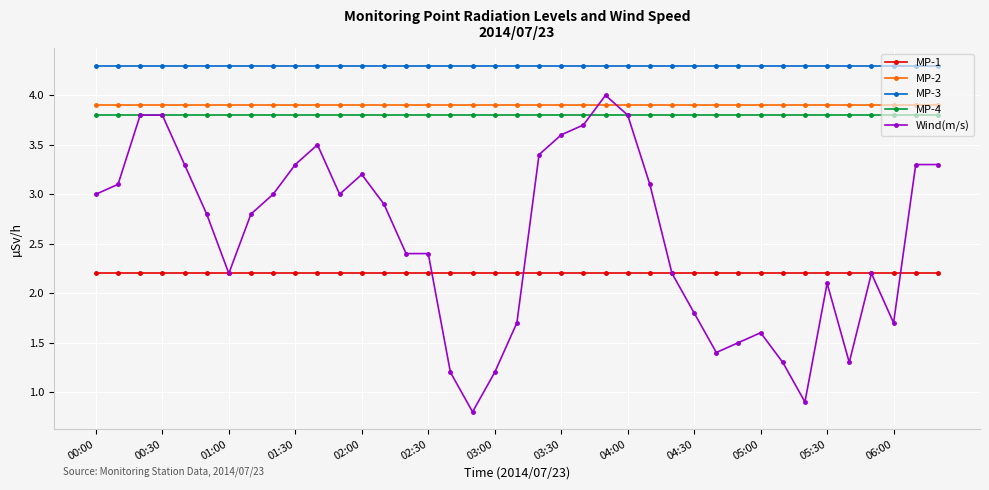

What is the average value of the MP-2 series?

3.9